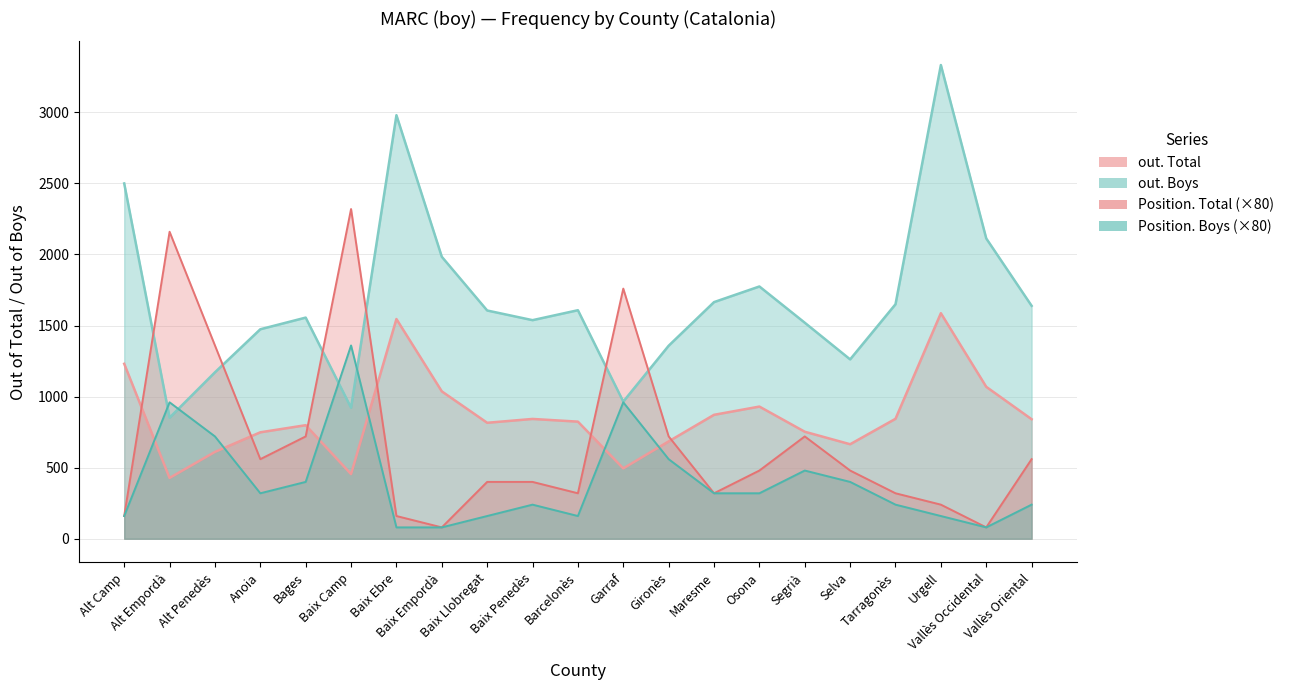

List the series in order of their peak value, highest first.

out. Boys, Position. Total (×80), out. Total, Position. Boys (×80)